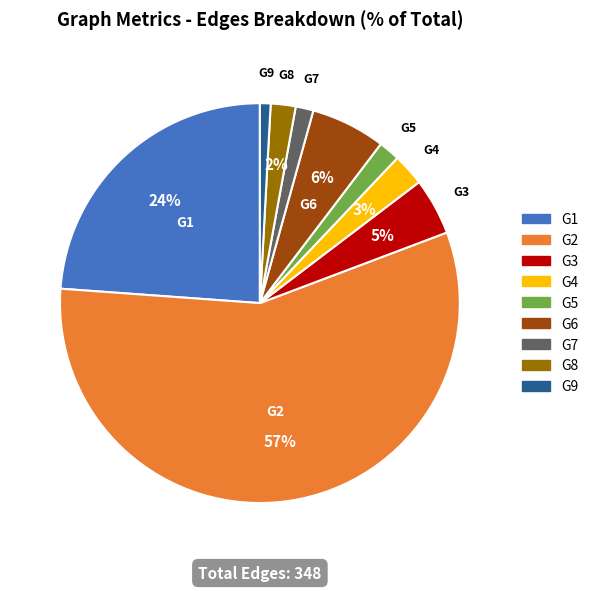

Does G4 represent more than half of the total?

No